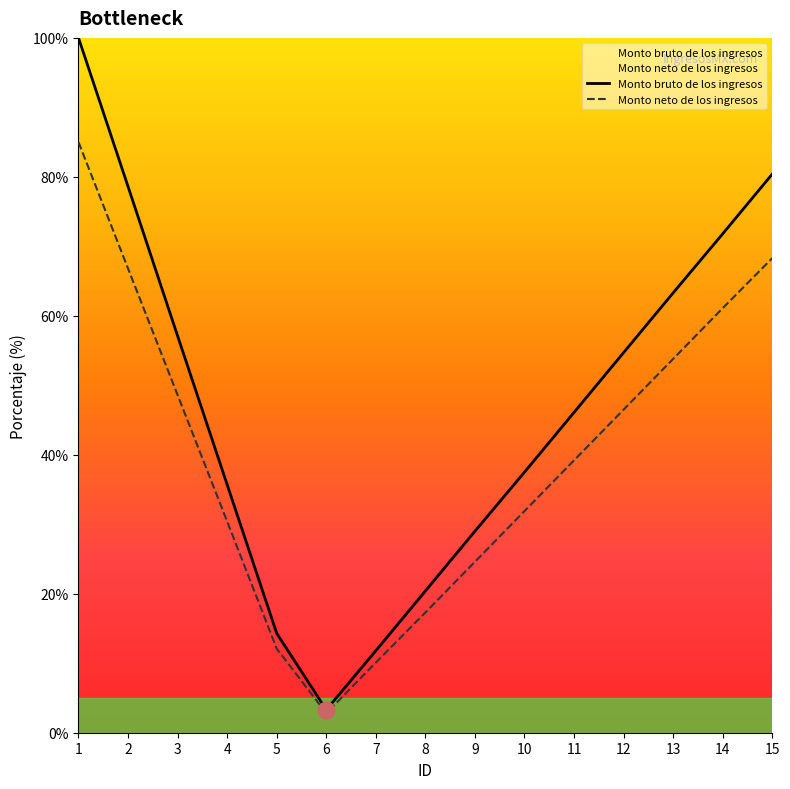

What is the spread (max minus min) of values at 6?

0.5